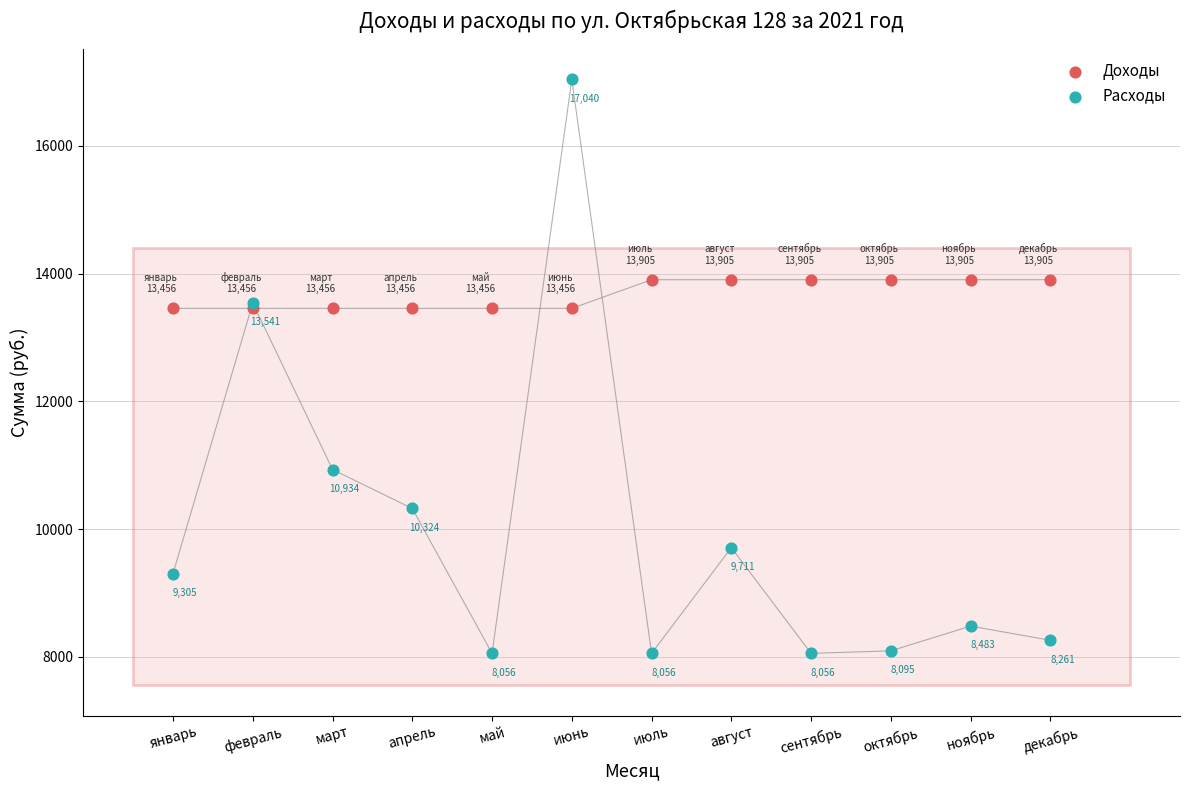

What are all the series names shown in the legend?

Доходы, Расходы